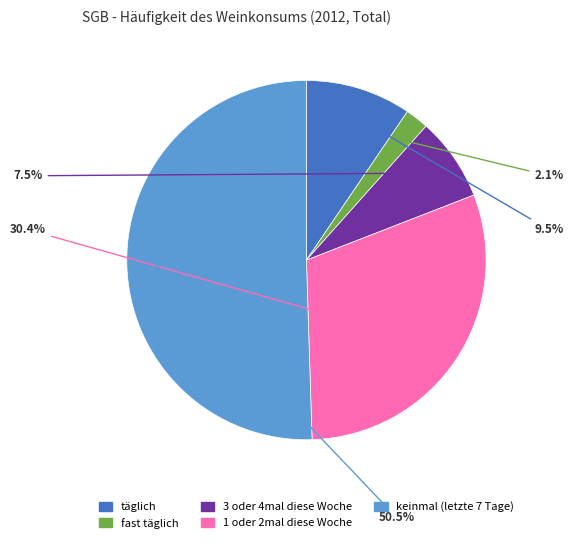

Which slice is the largest?

keinmal (letzte 7 Tage)